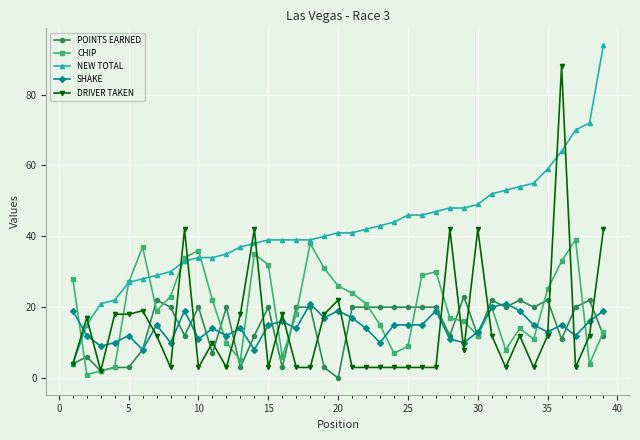

Which series has the largest total across all categories?

NEW TOTAL